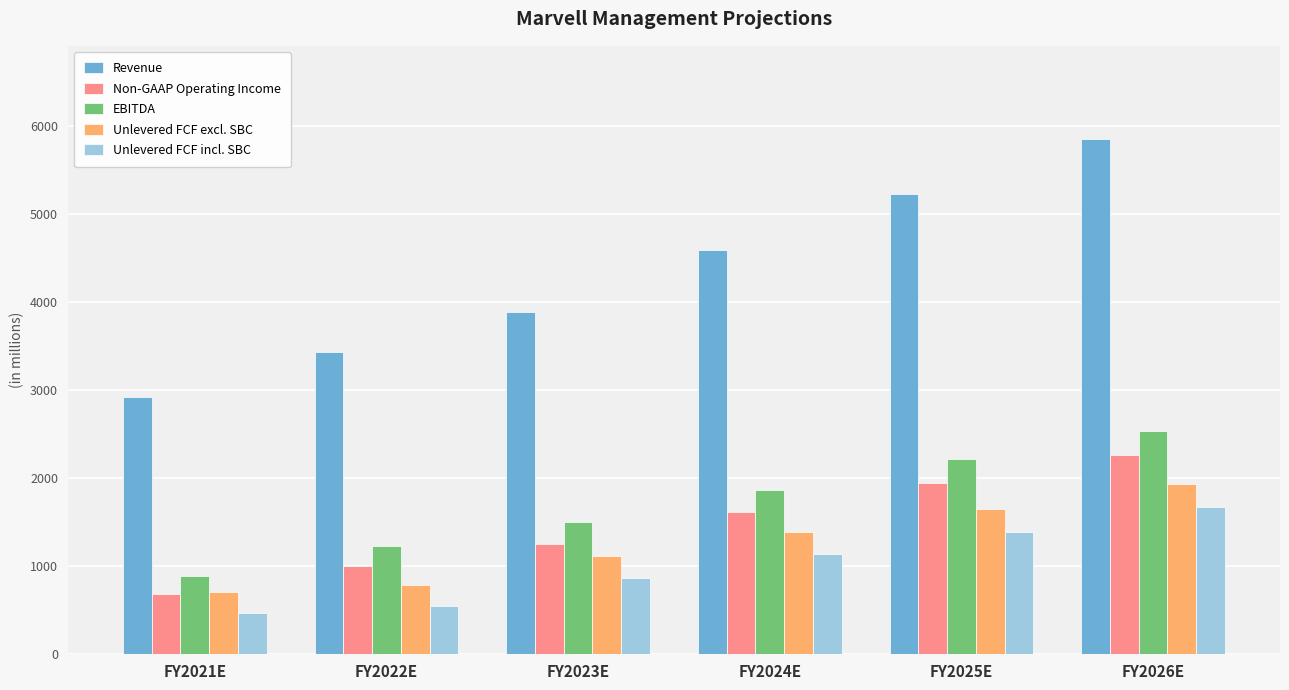

Which series changed the most between FY2021E and FY2022E?

Revenue